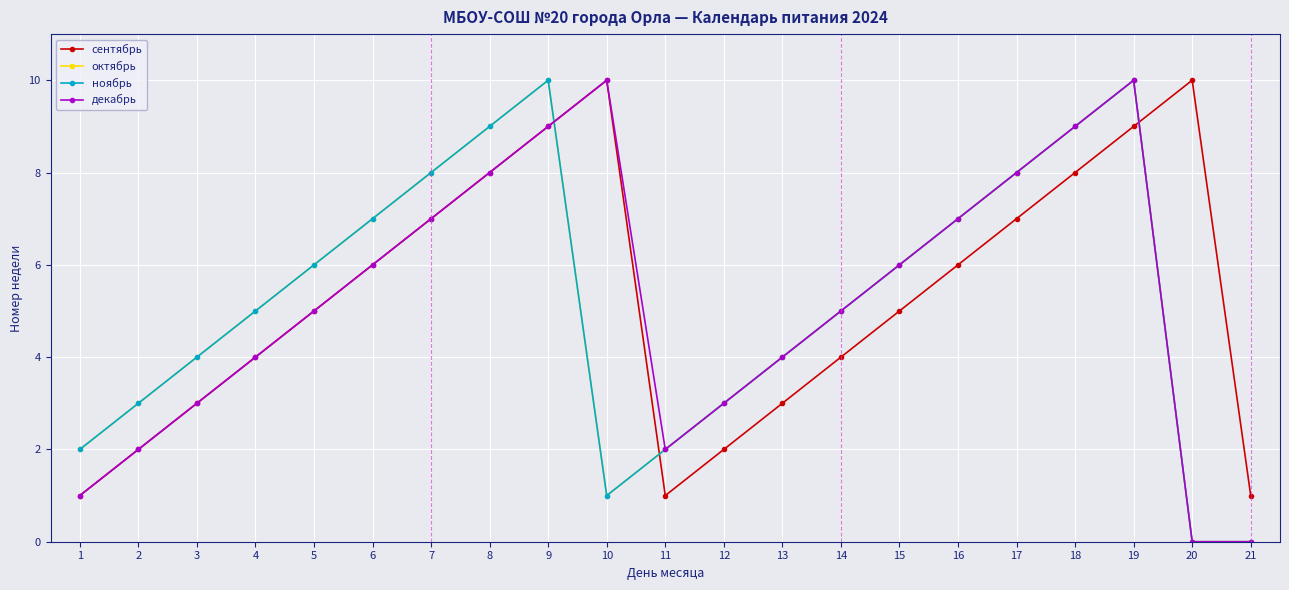

True or false: сентябрь and октябрь intersect in this chart.

True